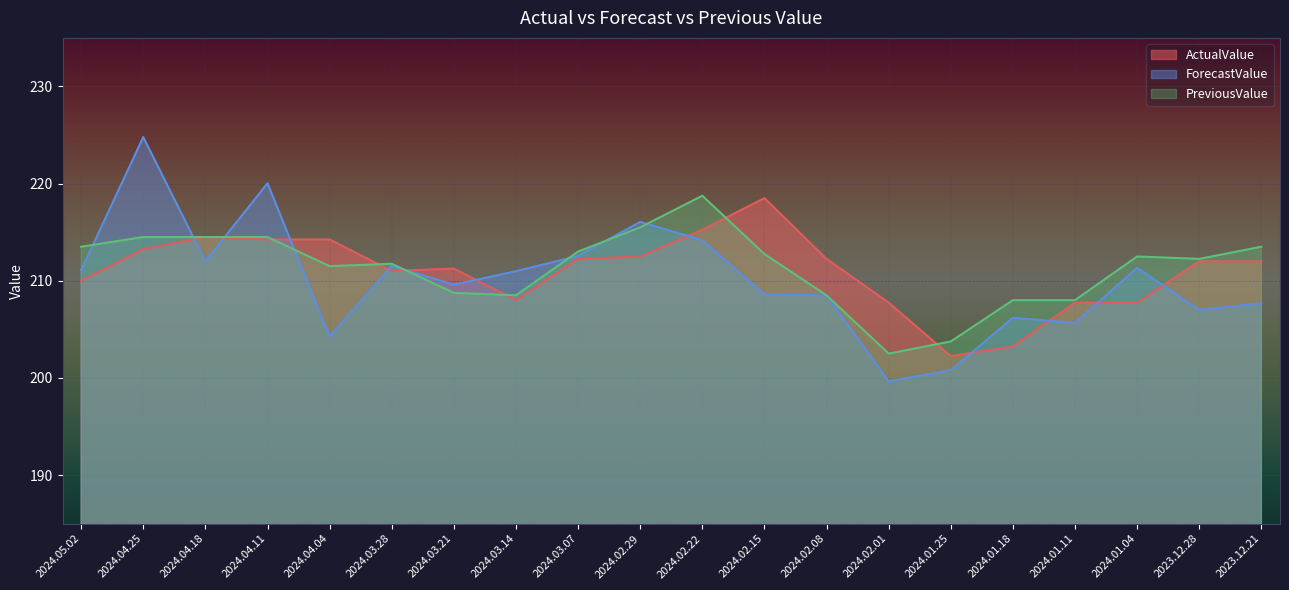

How many data points in ActualValue are less than 212?

9